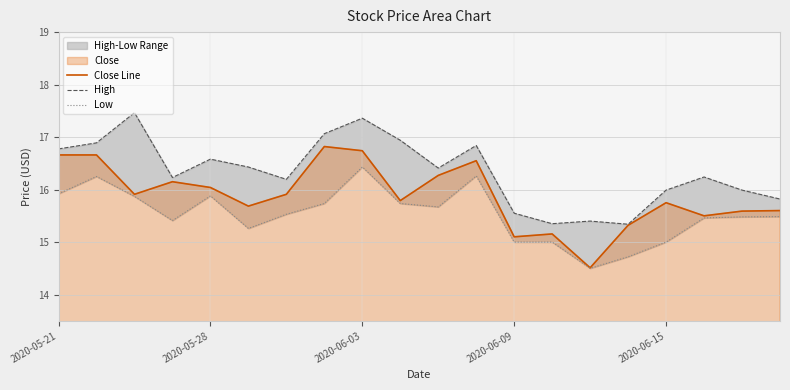

Where is Close Line nearest to the value 15?

2020-06-09